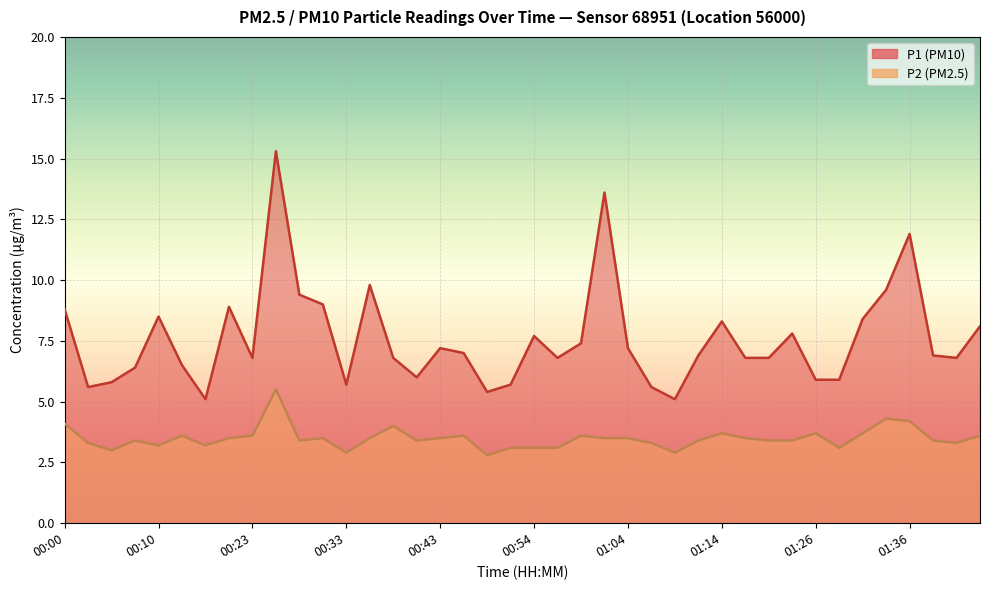

At how many categories does at least one series exceed 8?

13